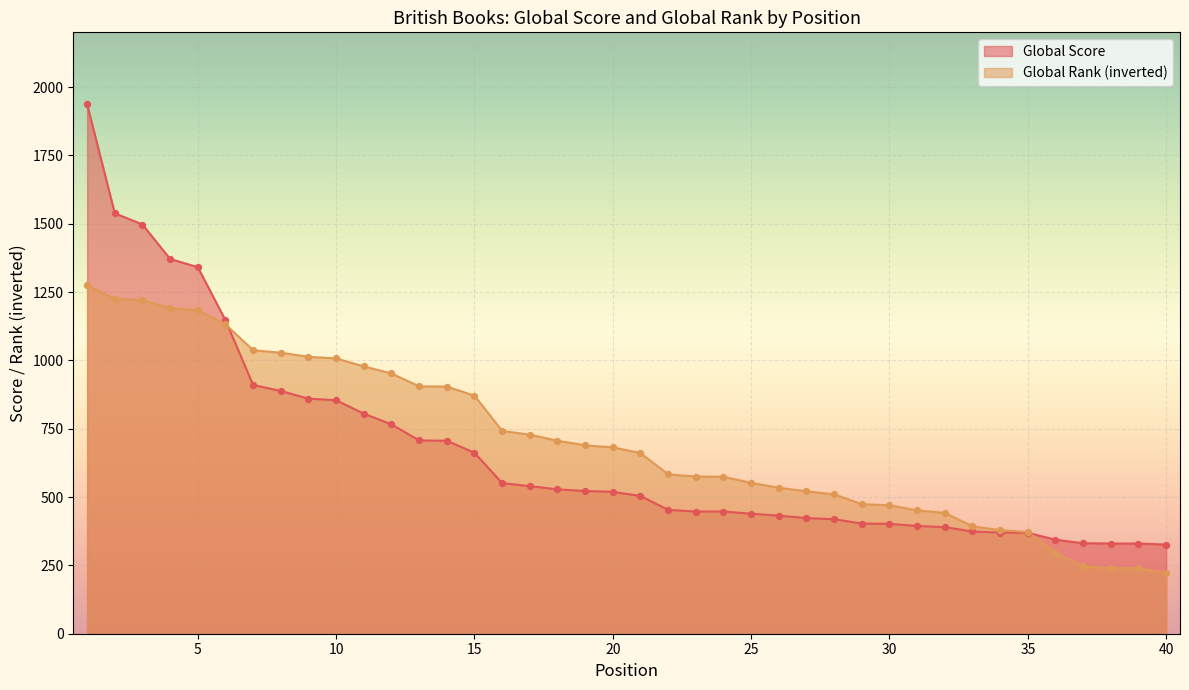

At which category is the sum across all series the highest?

1